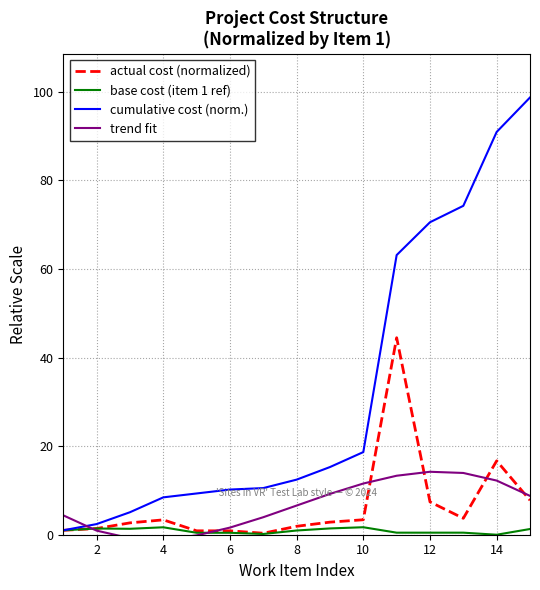

List the series in order of their peak value, lowest first.

base cost (item 1 ref), trend fit, actual cost (normalized), cumulative cost (norm.)